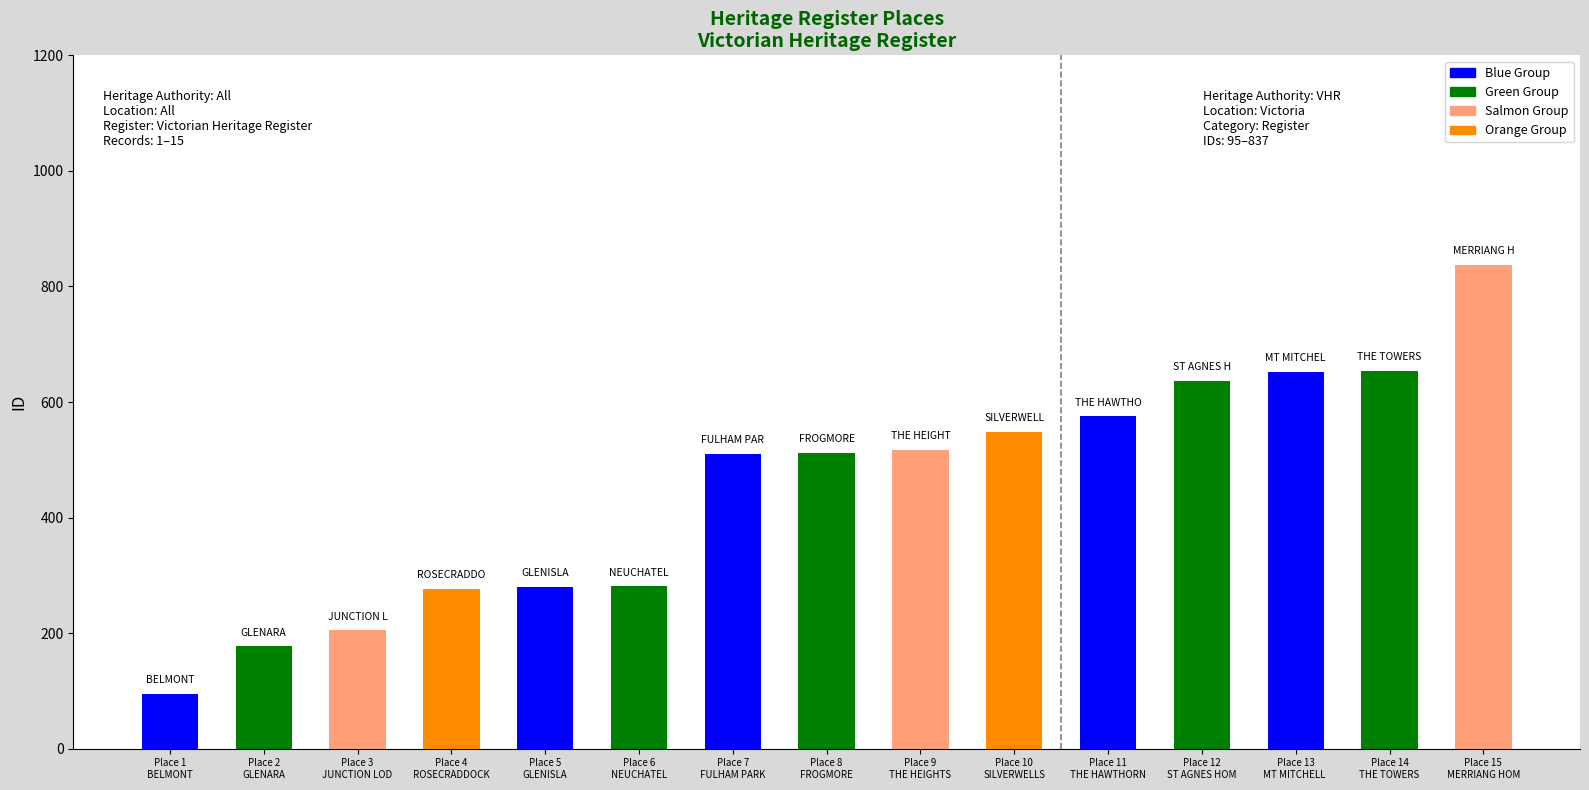

At which category does the chart reach its minimum across all series?

Place 1
BELMONT